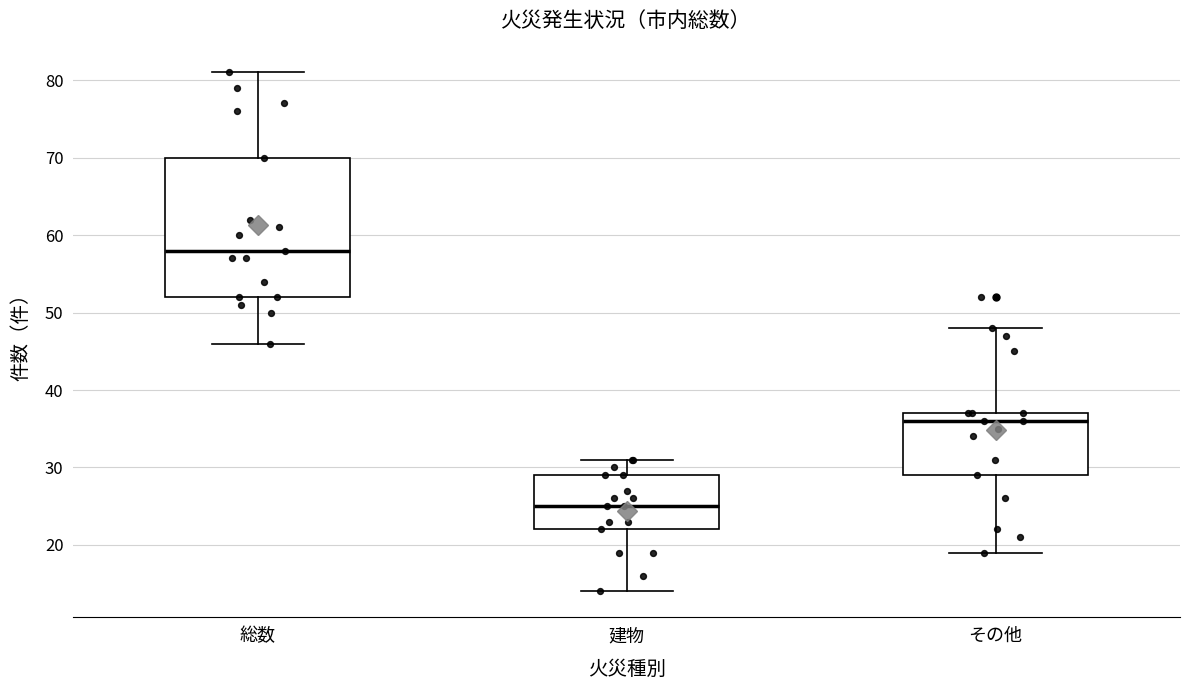

Which box's median line is the lowest?

建物